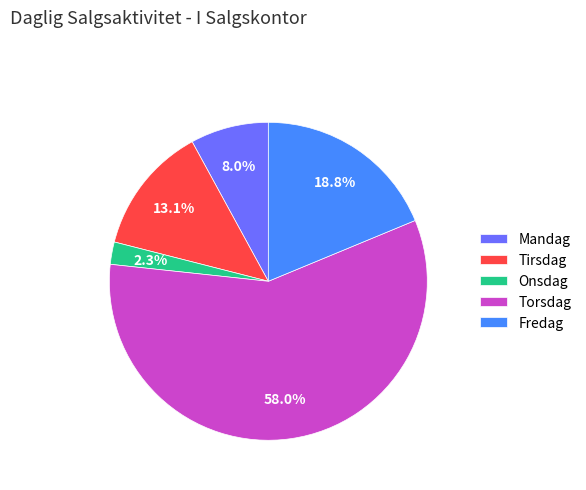

Count the number of slices in the pie.

5